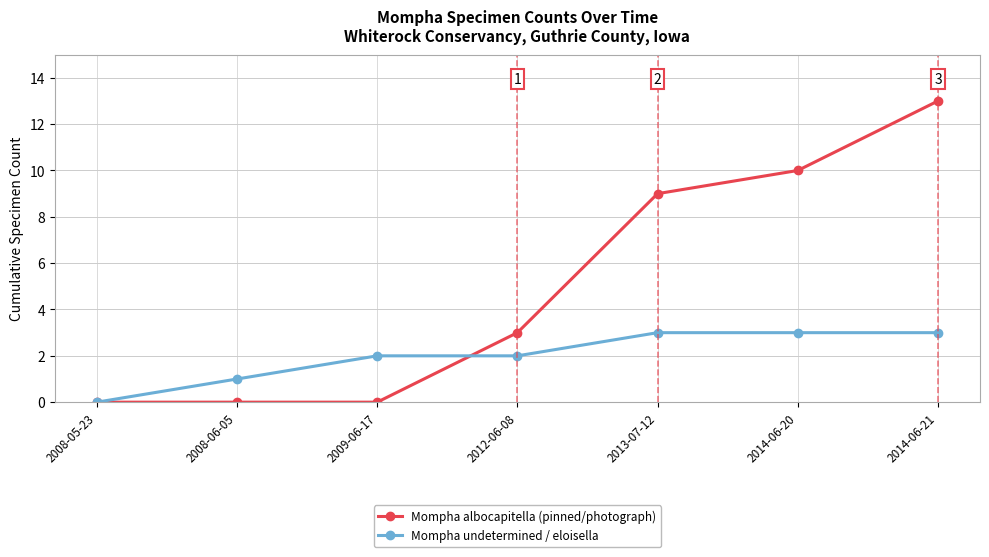

The Mompha undetermined / eloisella series shows 3 at 2014-06-20. True or false?

True